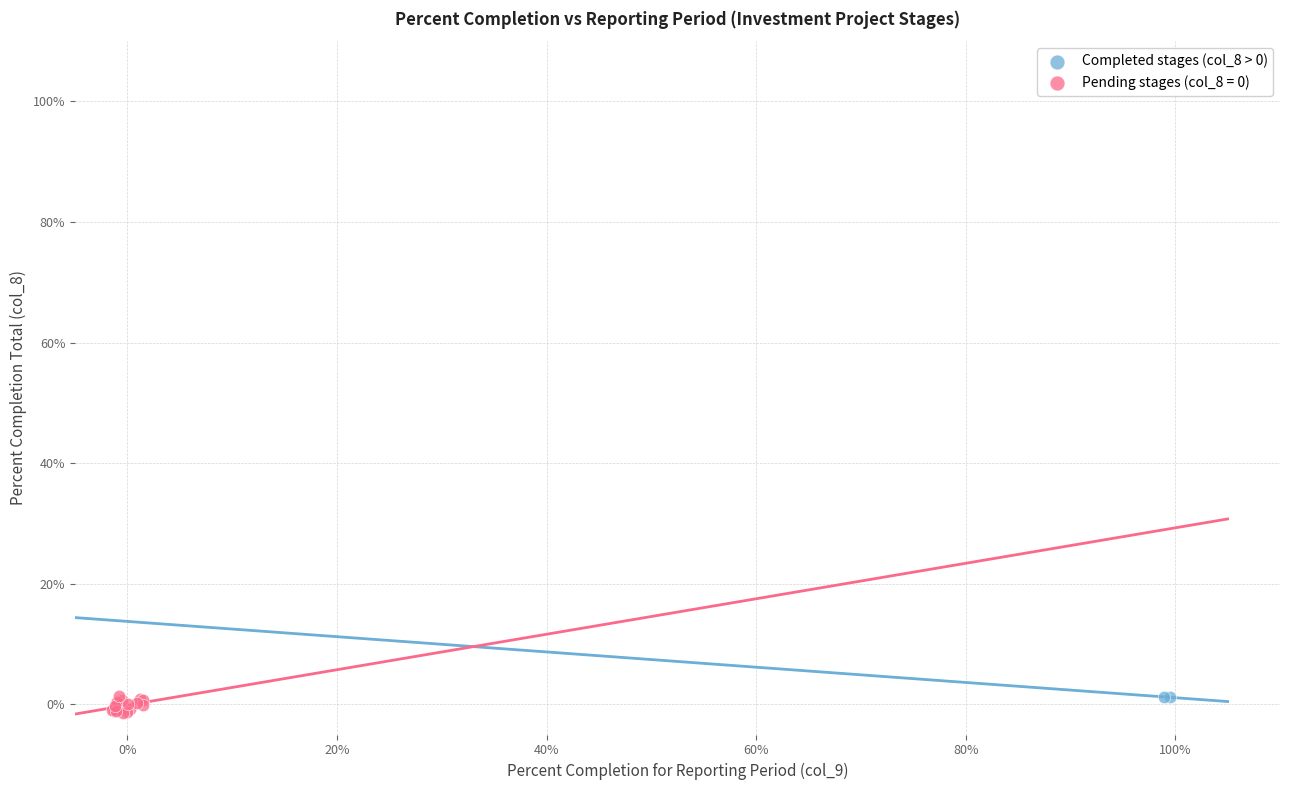

What are all the series names shown in the legend?

Completed stages (col_8 > 0), Pending stages (col_8 = 0)